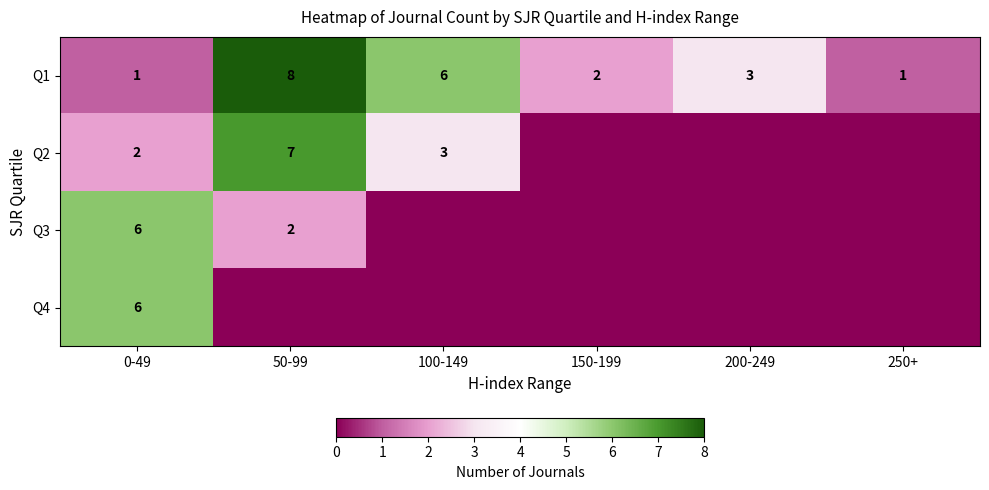

What is the greatest value displayed?

8